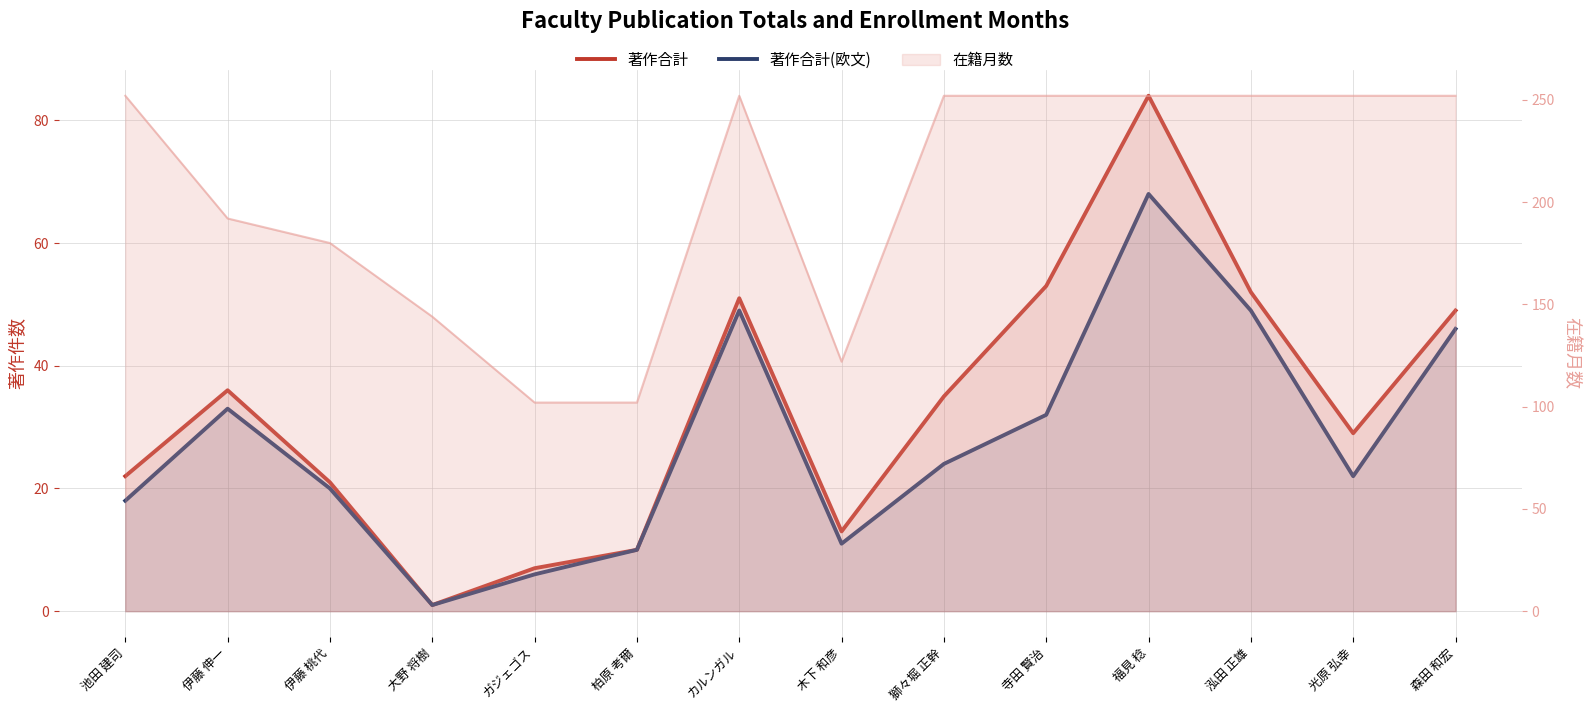

The value of 著作合計(欧文) at 柏原 考爾 is 4. True or false?

False